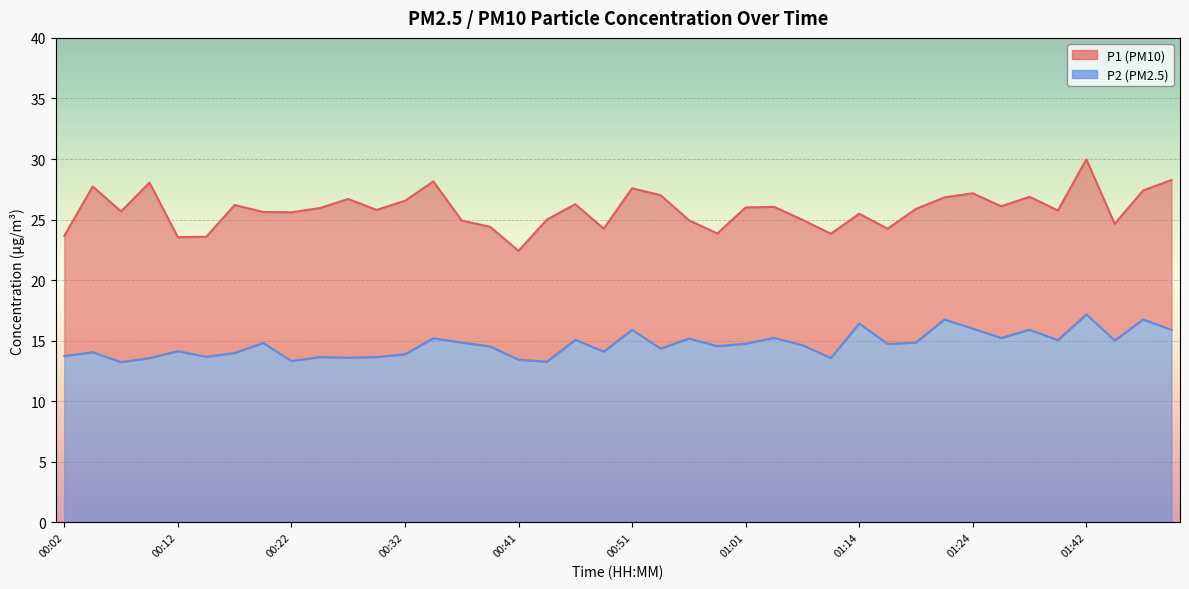

At 01:47, list the series in order from smallest to largest.

P2, P1